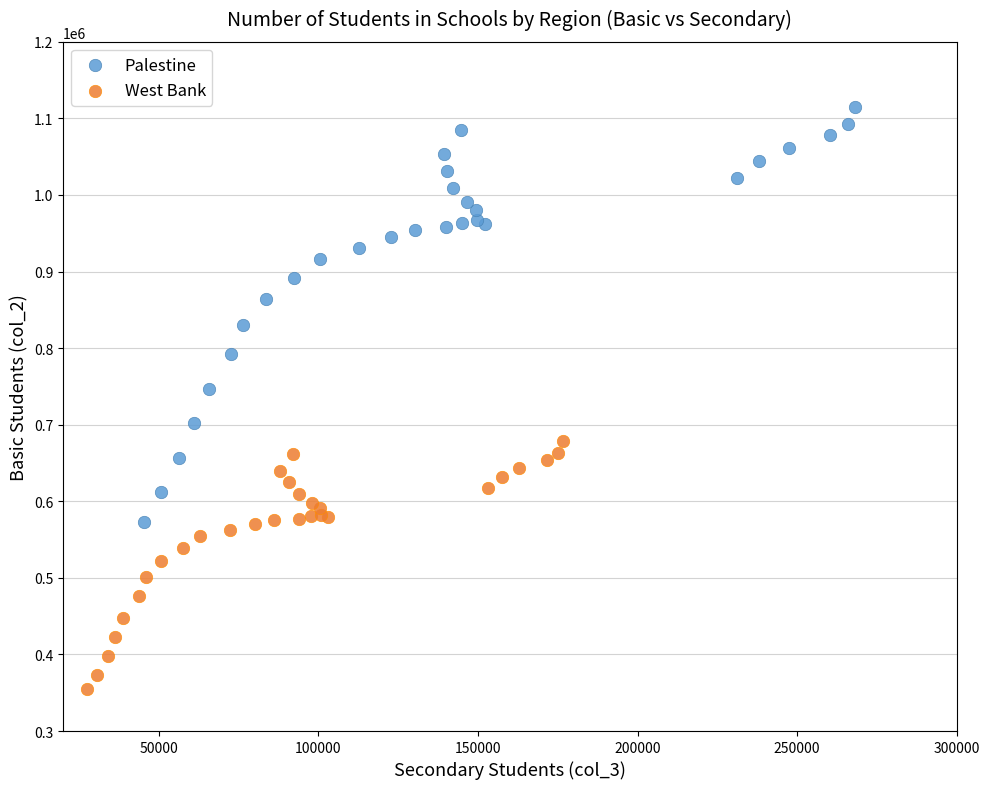

Which series contains the highest Y value?

Palestine